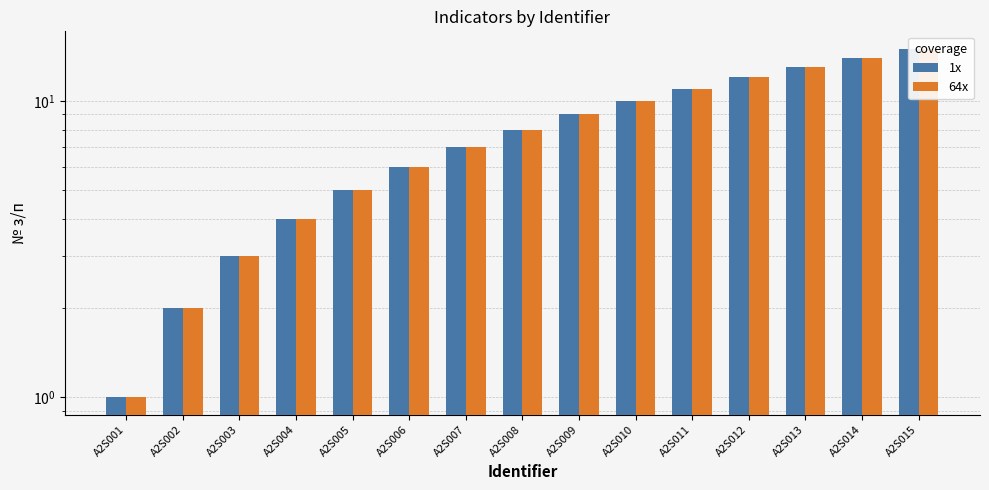

What is the sum of all 1x values?

120